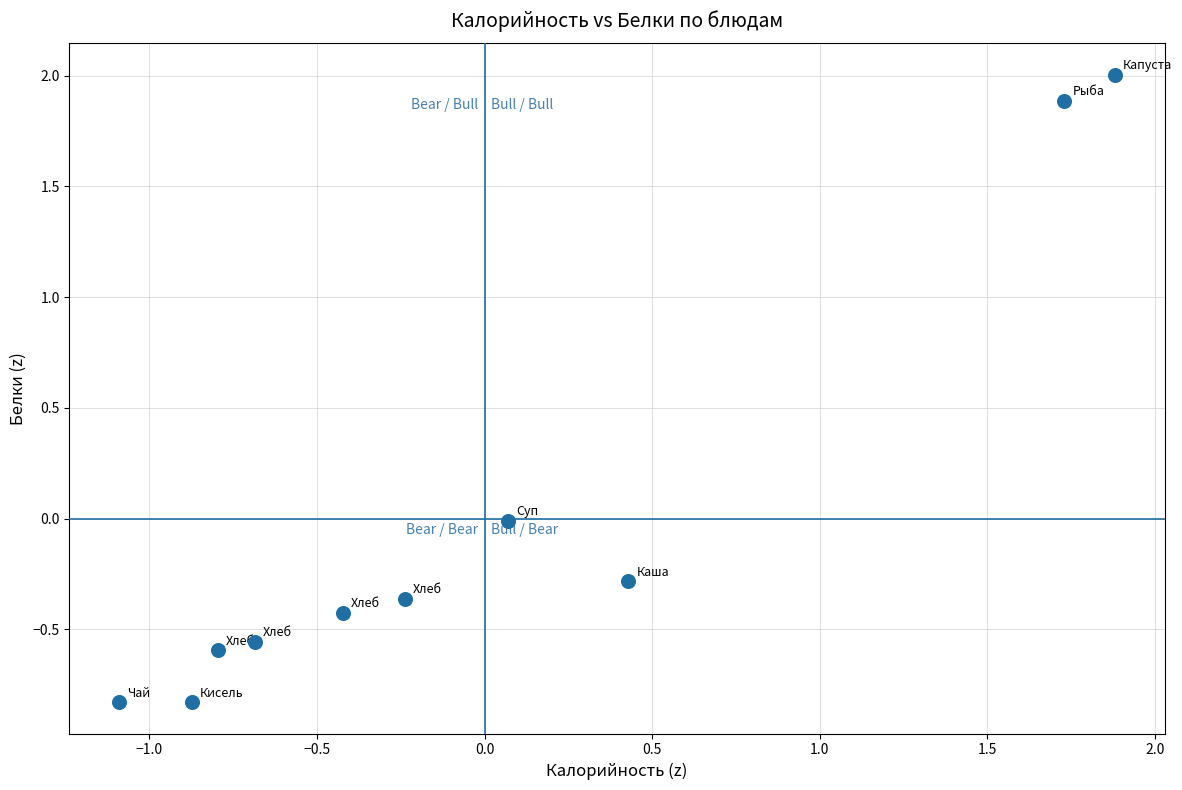

What is the range of X values (max minus min)?

3.0